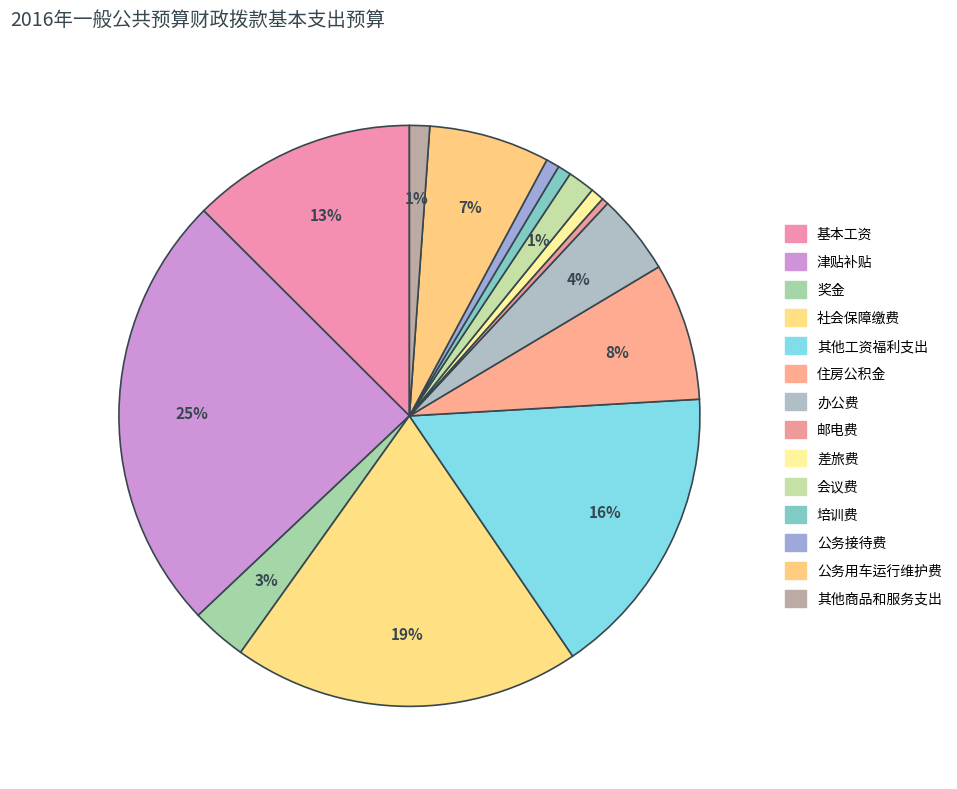

Is it true that 津贴补贴 is 25% of the pie?

True